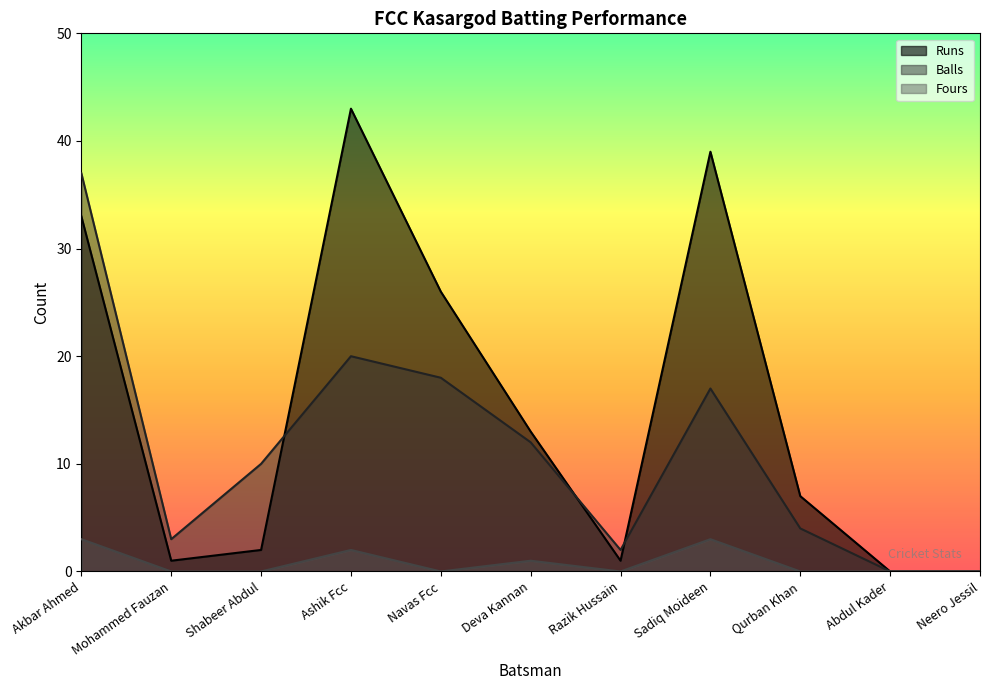

How many data points does each series have?

11